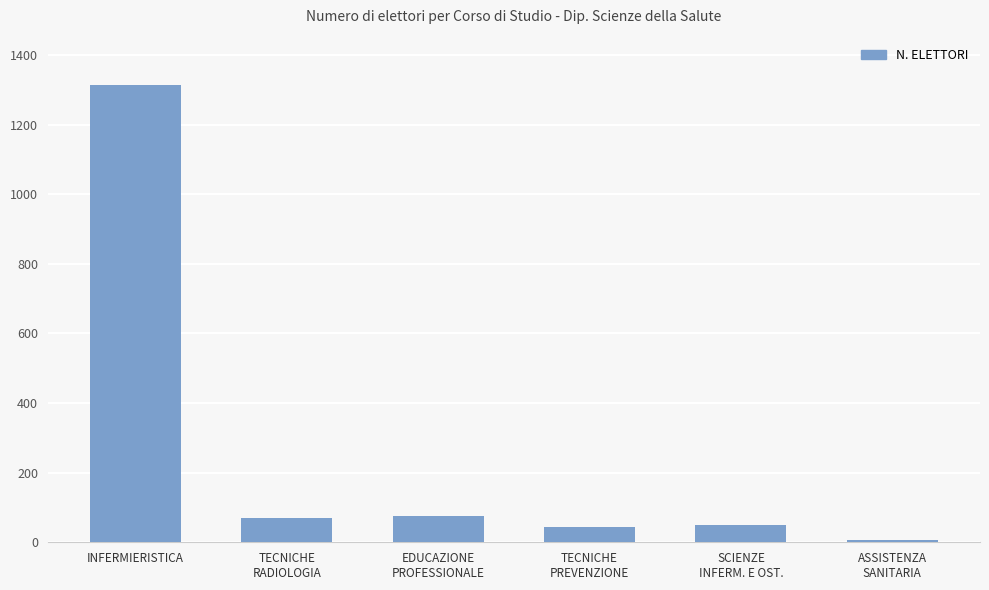

What is the difference between the second highest and second lowest values?

31